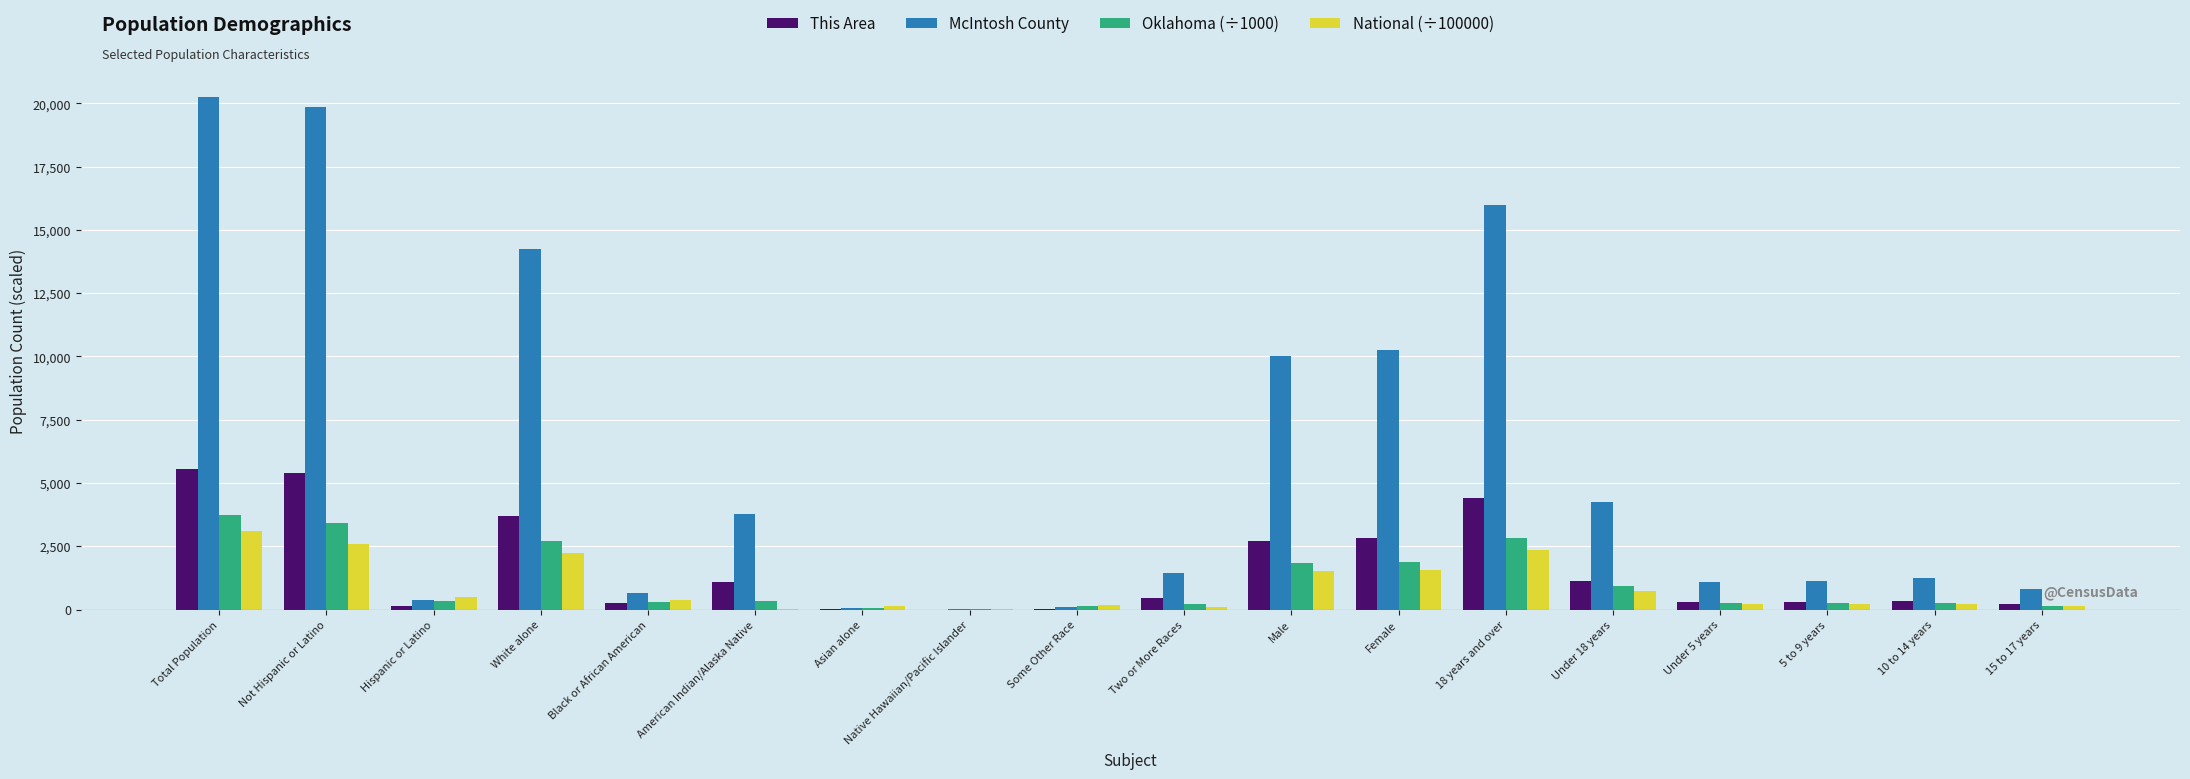

What is the spread (max minus min) of values at Asian alone?

126.7